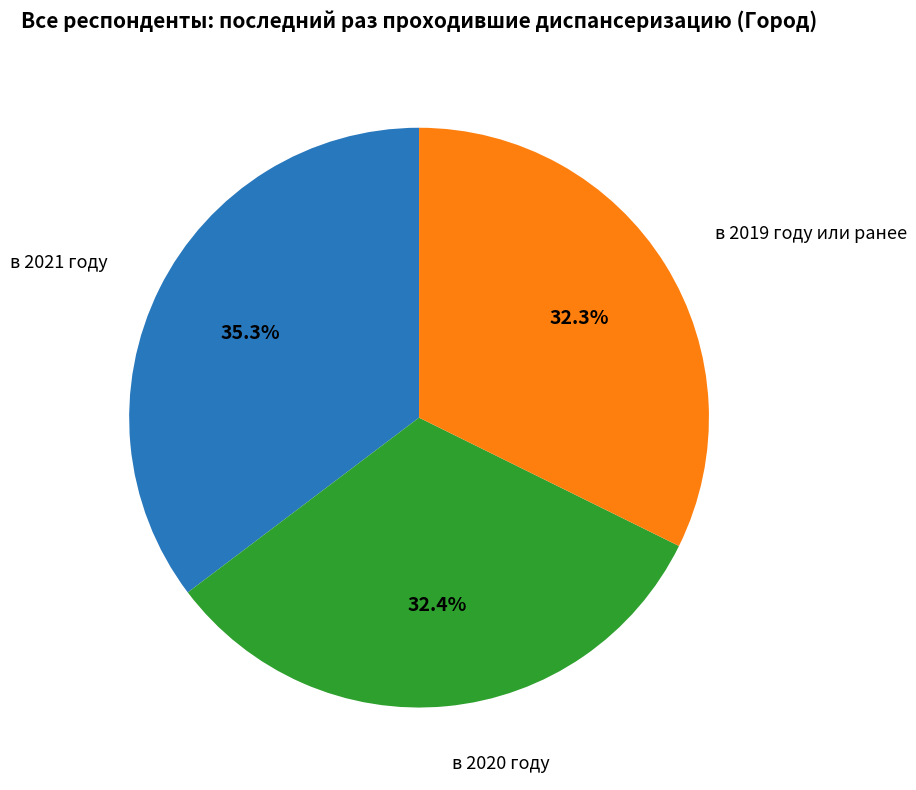

To the nearest percent, what percentage of the pie is в 2020 году?

32%